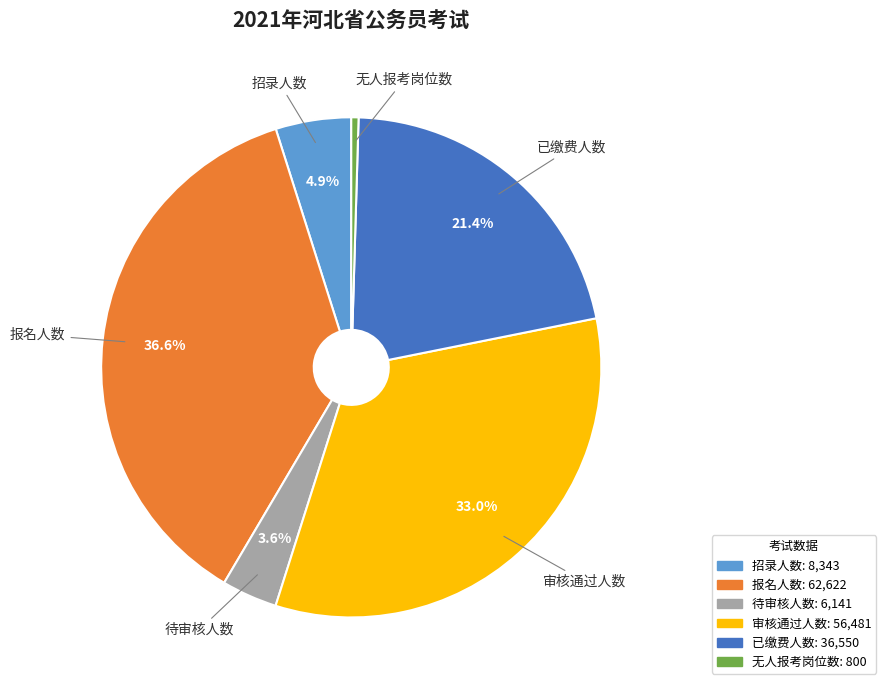

Which slice is the smallest?

无人报考岗位数